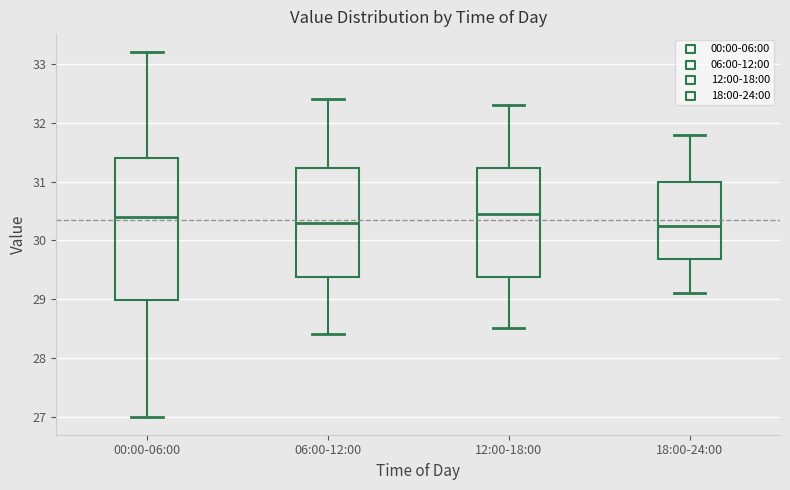

Reading left to right, read every box against the y-axis: the position of its median line, the range the box covers, and the ends of its whiskers. The values are not printed on the chart, so give them approximately, as read against the axis.

00:00-06:00: median 30.4, box 29.0 to 31.4, whiskers 27.0 to 33.2
06:00-12:00: median 30.3, box 29.4 to 31.2, whiskers 28.4 to 32.4
12:00-18:00: median 30.5, box 29.4 to 31.2, whiskers 28.5 to 32.3
18:00-24:00: median 30.3, box 29.7 to 31.0, whiskers 29.1 to 31.8